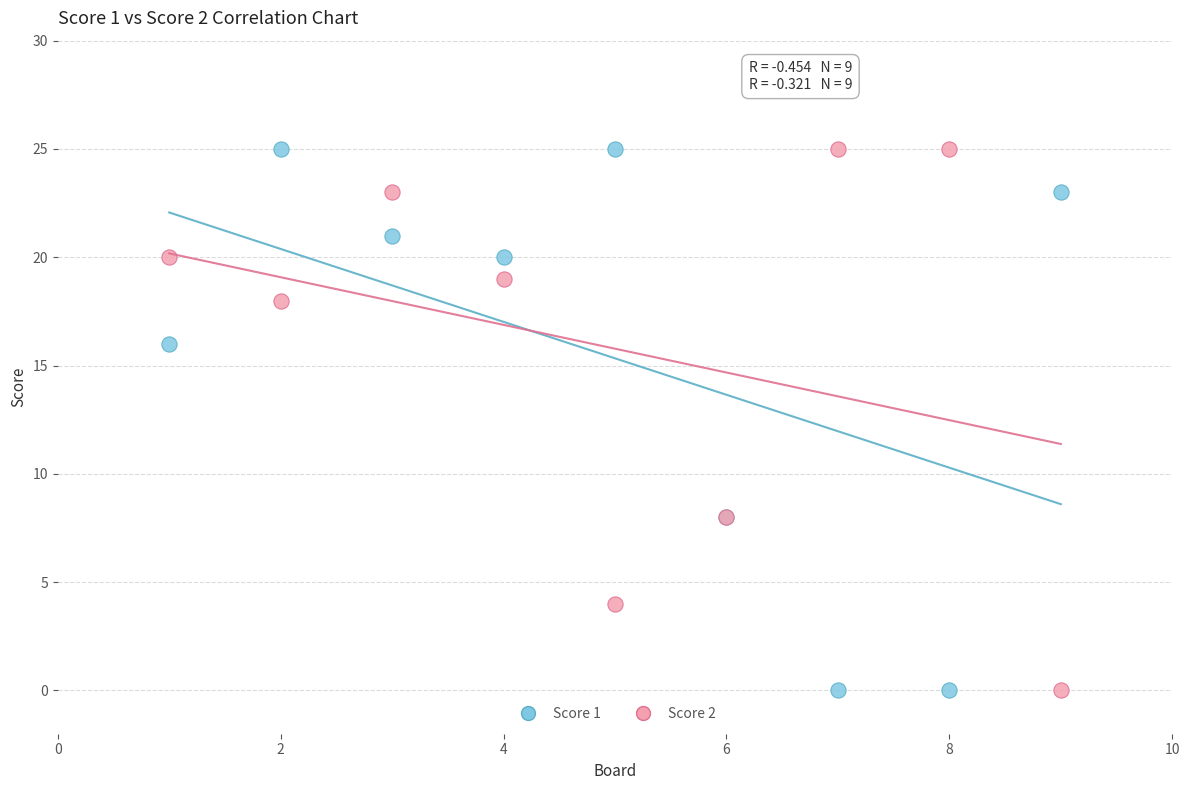

What are all the series names shown in the legend?

Score 1, Score 2